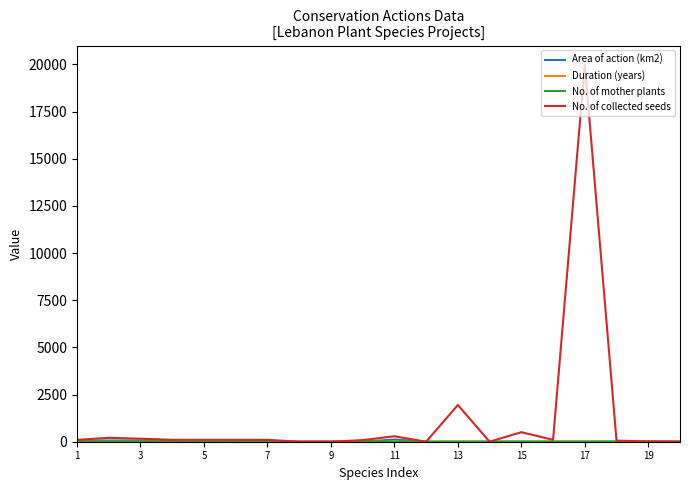

Which series has the widest spread of values?

No. of collected seeds